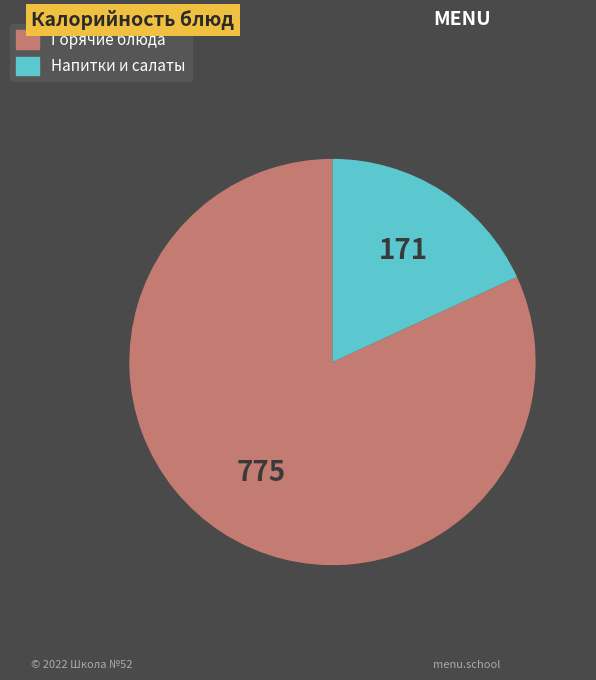

Count the number of slices in the pie.

2